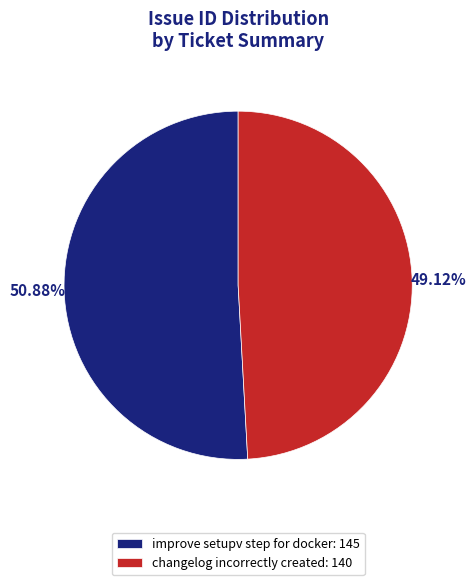

The changelog incorrectly created slice represents 58% of the pie. True or false?

False